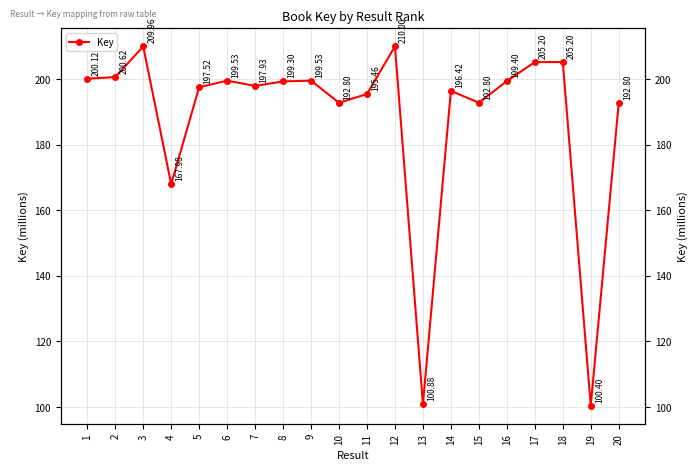

Is this an area chart (filled region under the line)?

No